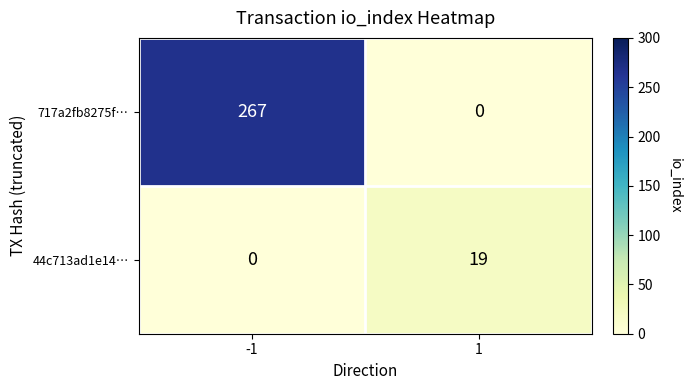

What is the difference between the highest and lowest values at -1?

267